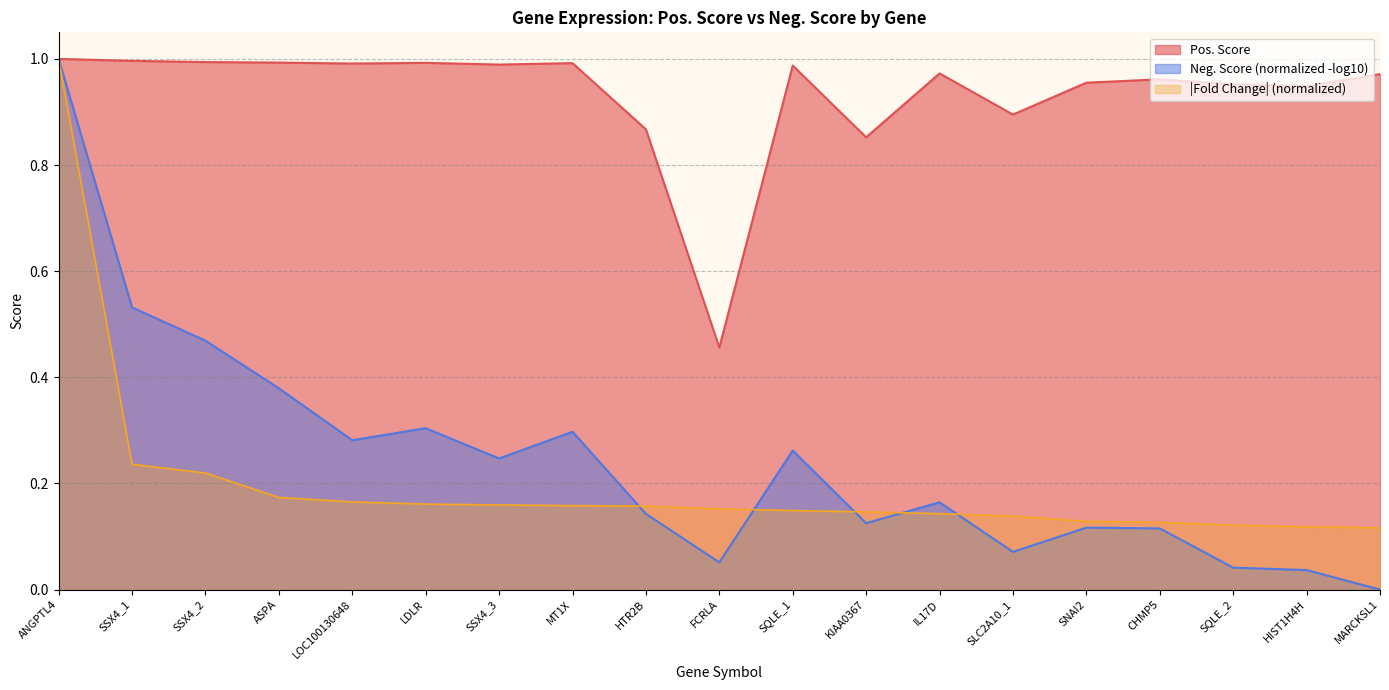

How many points are higher than both their immediate neighbors (excluding endpoints)?

5